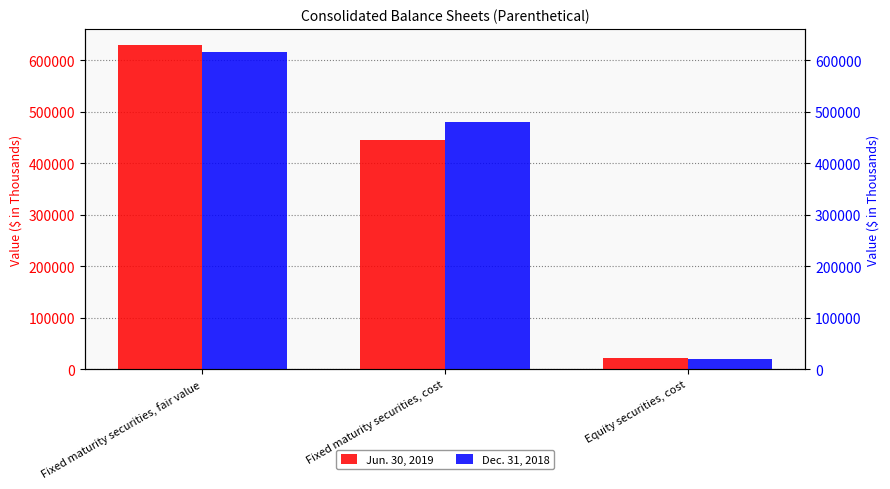

Where does the Jun. 30, 2019 series first go above 445117?

Fixed maturity securities, fair value